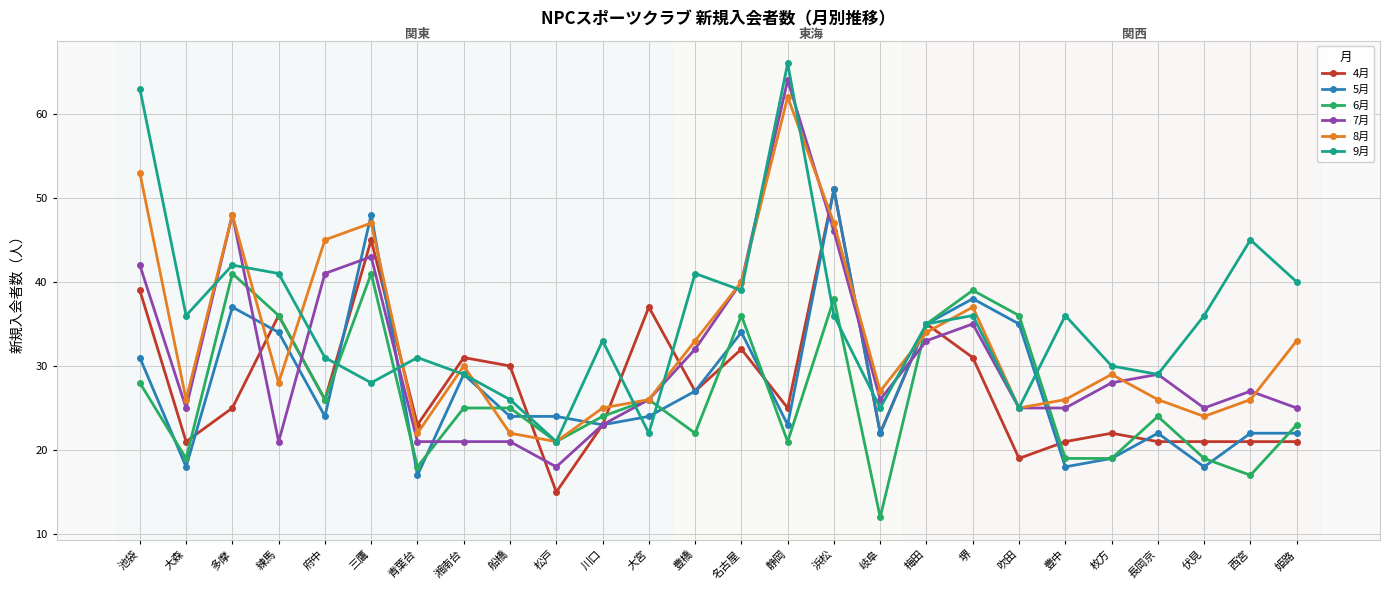

Between 岐阜 and 吹田, which series saw the biggest shift?

6月